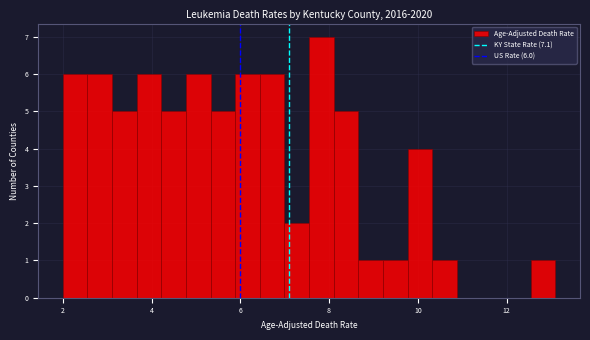

Read against the x-axis, roughly where is the centre of the tallest bar?

7.8